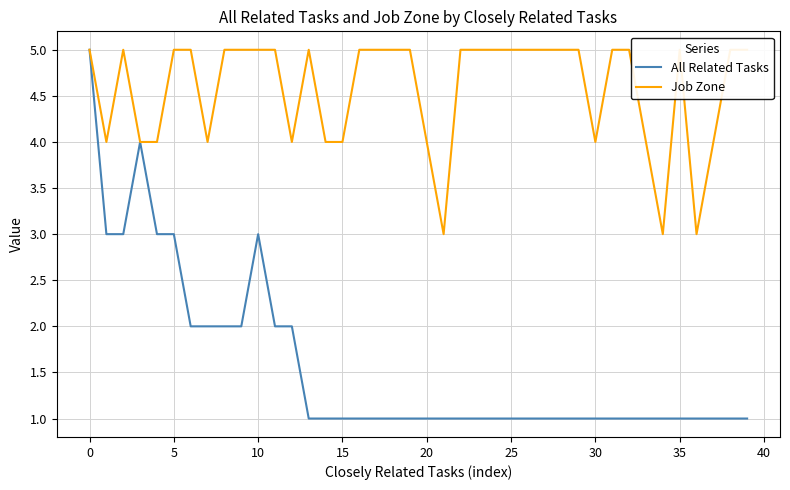

What is the label of the 12th point from the right?

28